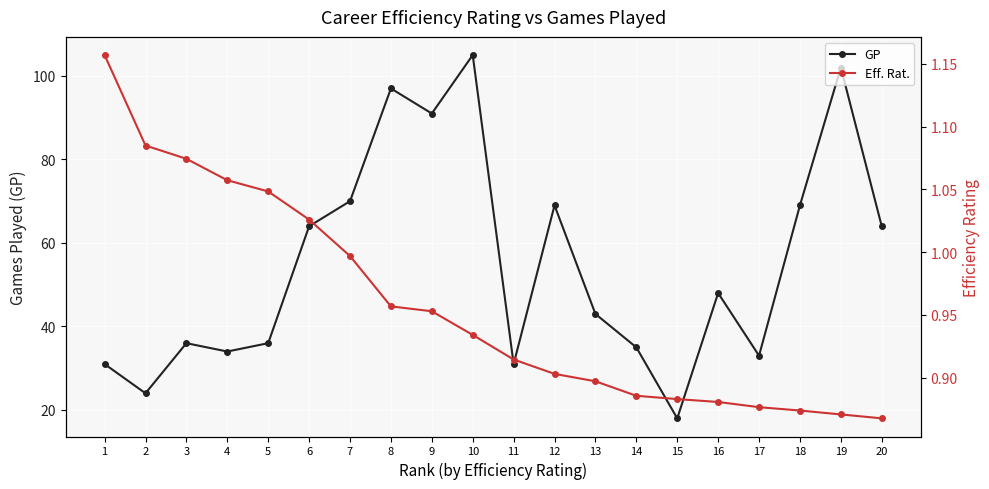

What is the lowest value of the Eff. Rat. series?

0.9